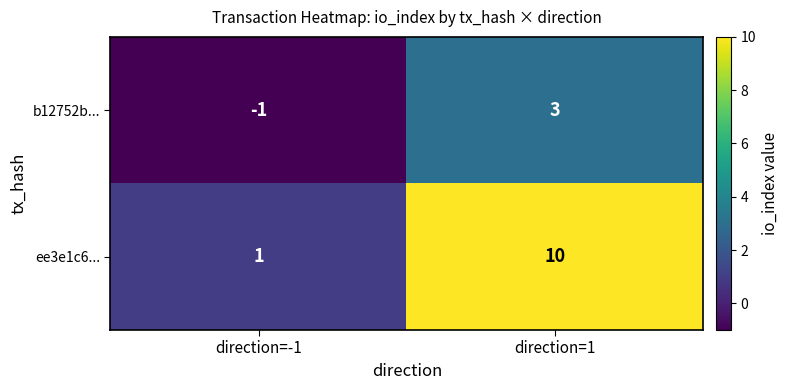

Rank the series by their average value, from highest to lowest.

ee3e1c6..., b12752b...